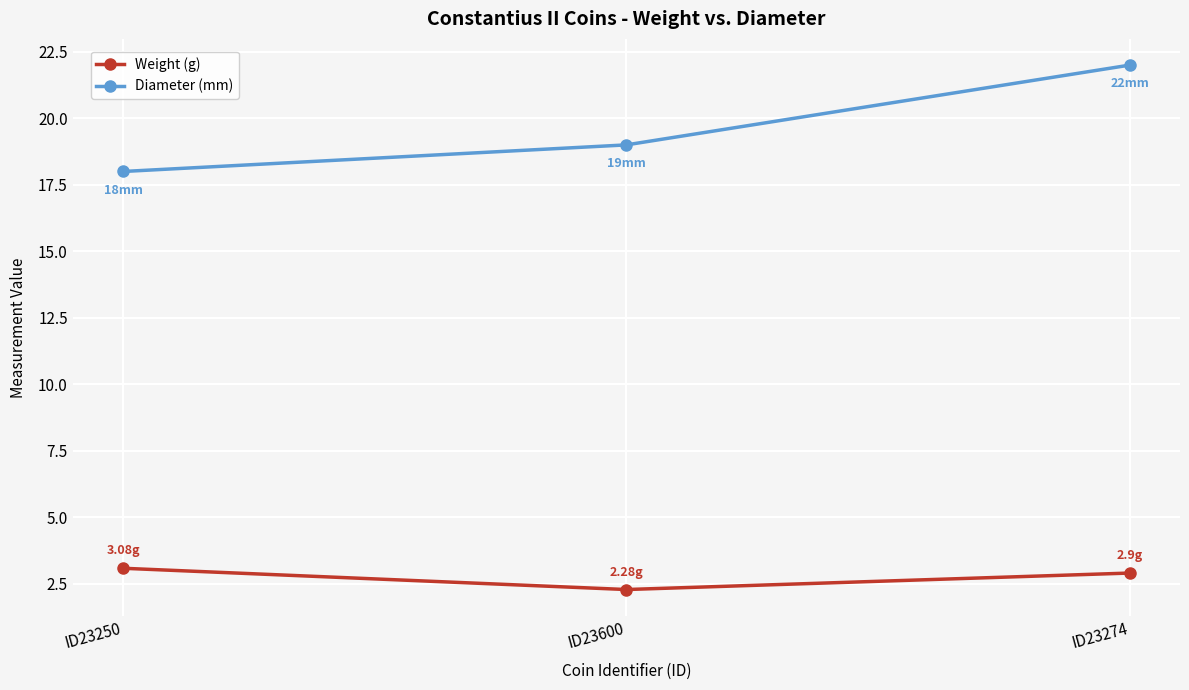

Which series changed the most between ID23250 and ID23274?

Diameter (mm)